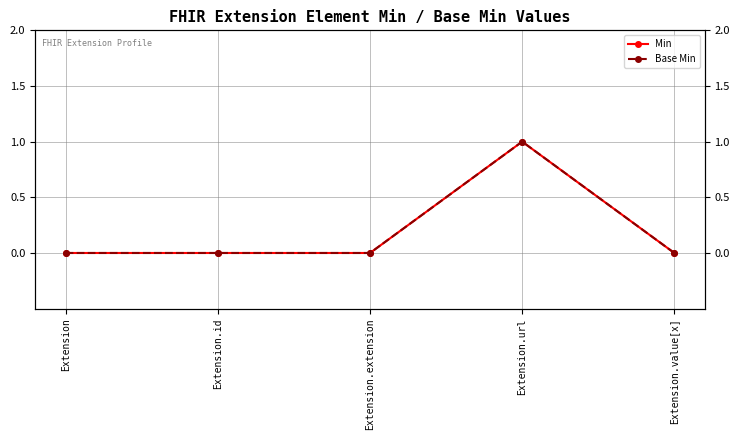

Rank the categories by Min value from lowest to highest.

Extension, Extension.id, Extension.extension, Extension.value[x], Extension.url